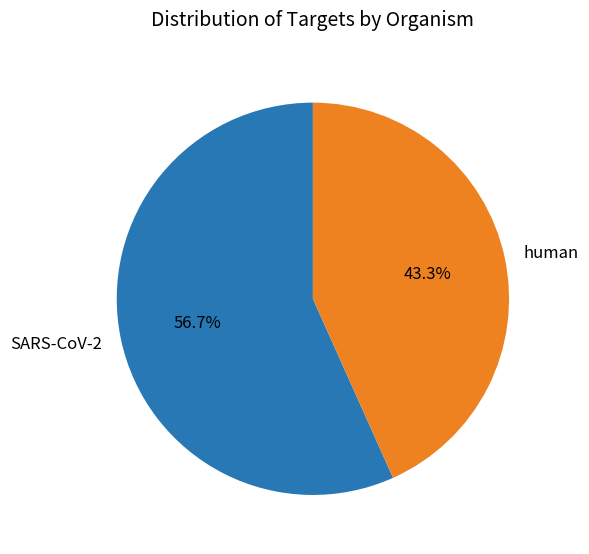

How many segments does this pie chart have?

2